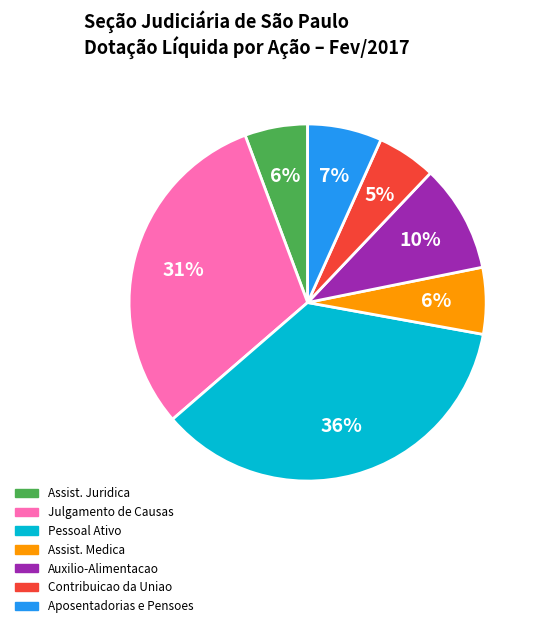

How many slices are in this pie chart?

7